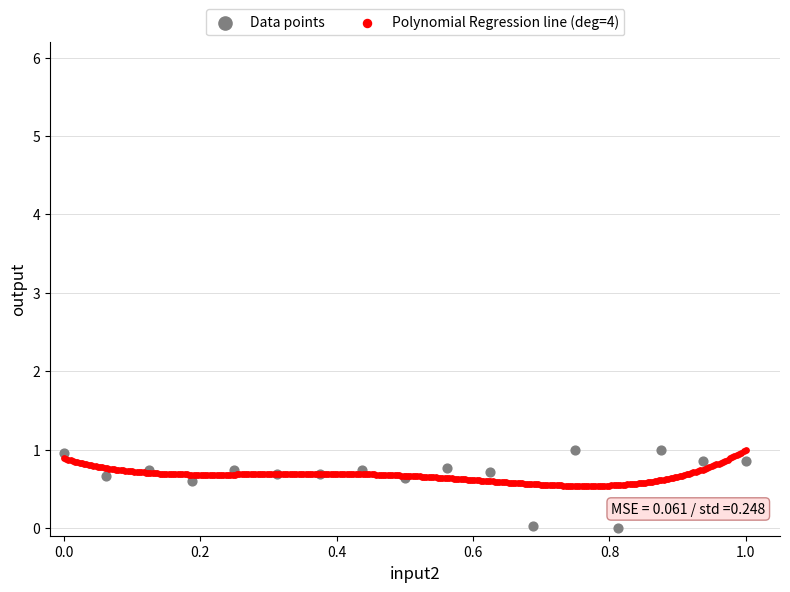

Which series reaches the minimum Y coordinate?

Data points